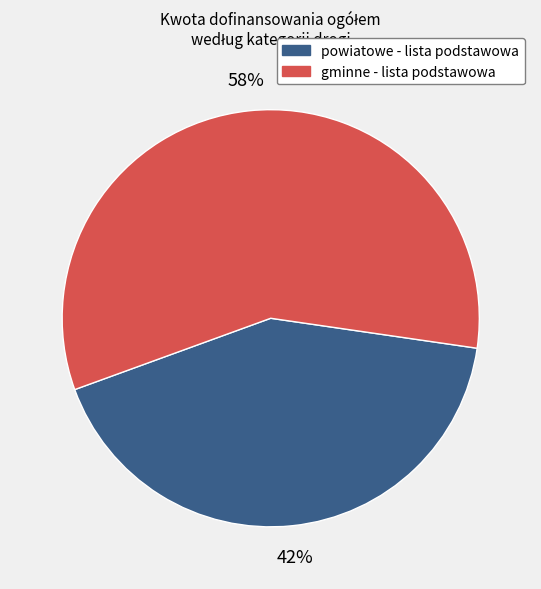

Do gminne - lista podstawowa and powiatowe - lista podstawowa together represent more than half of the pie?

Yes